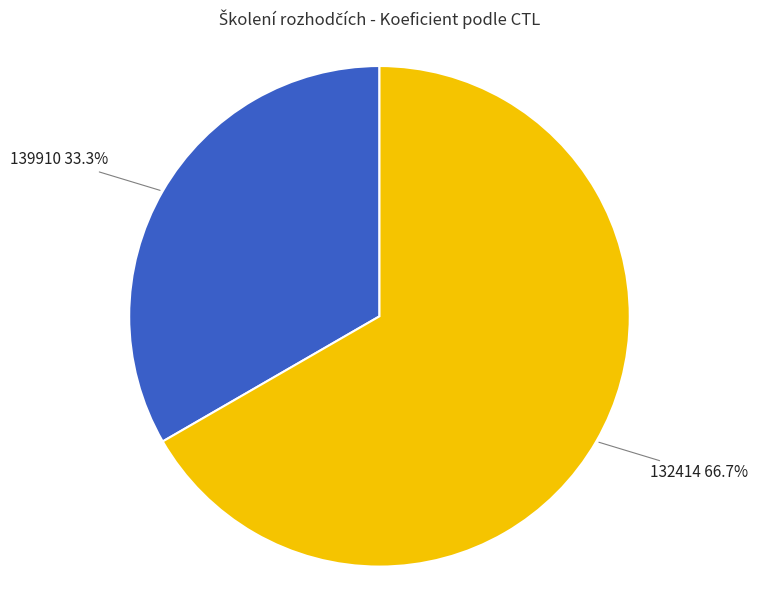

Do 132414 and 139910 together represent more than half of the pie?

Yes